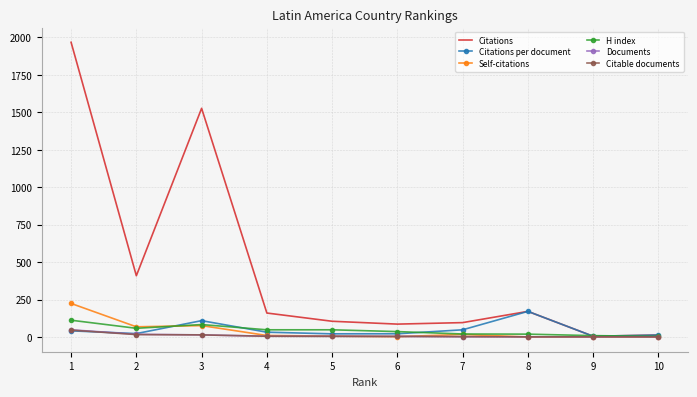

Which series has the largest total across all categories?

Citations